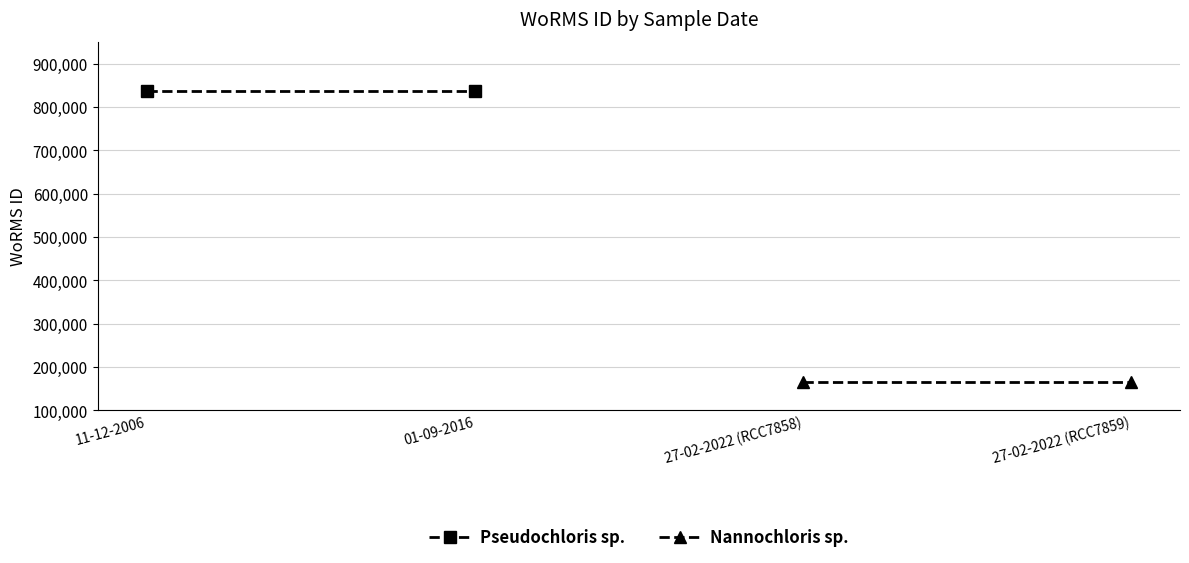

What position from the left is 11-12-2006?

1